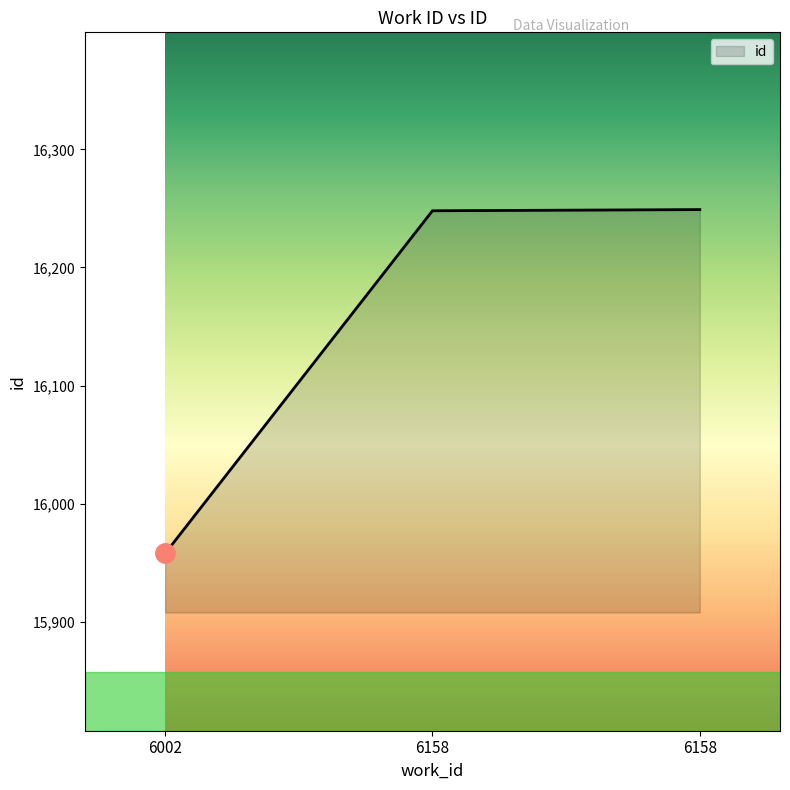

How many values are below 16248?

1